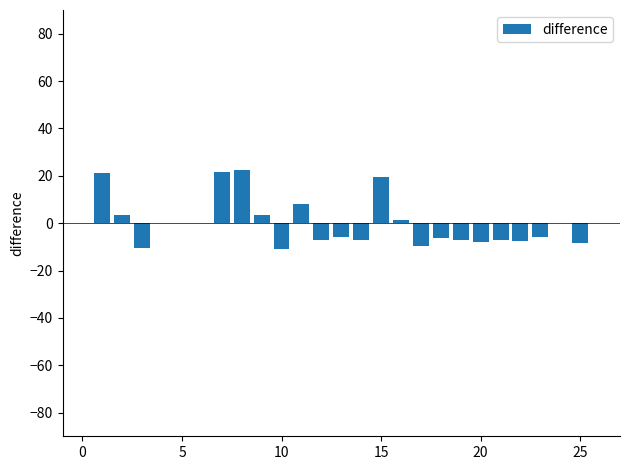

What is the maximum value shown in the chart?

22.3